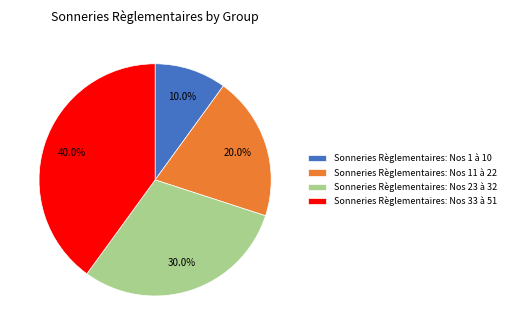

To the nearest percent, what portion does Sonneries Règlementaires: Nos 33 à 51 represent?

40%